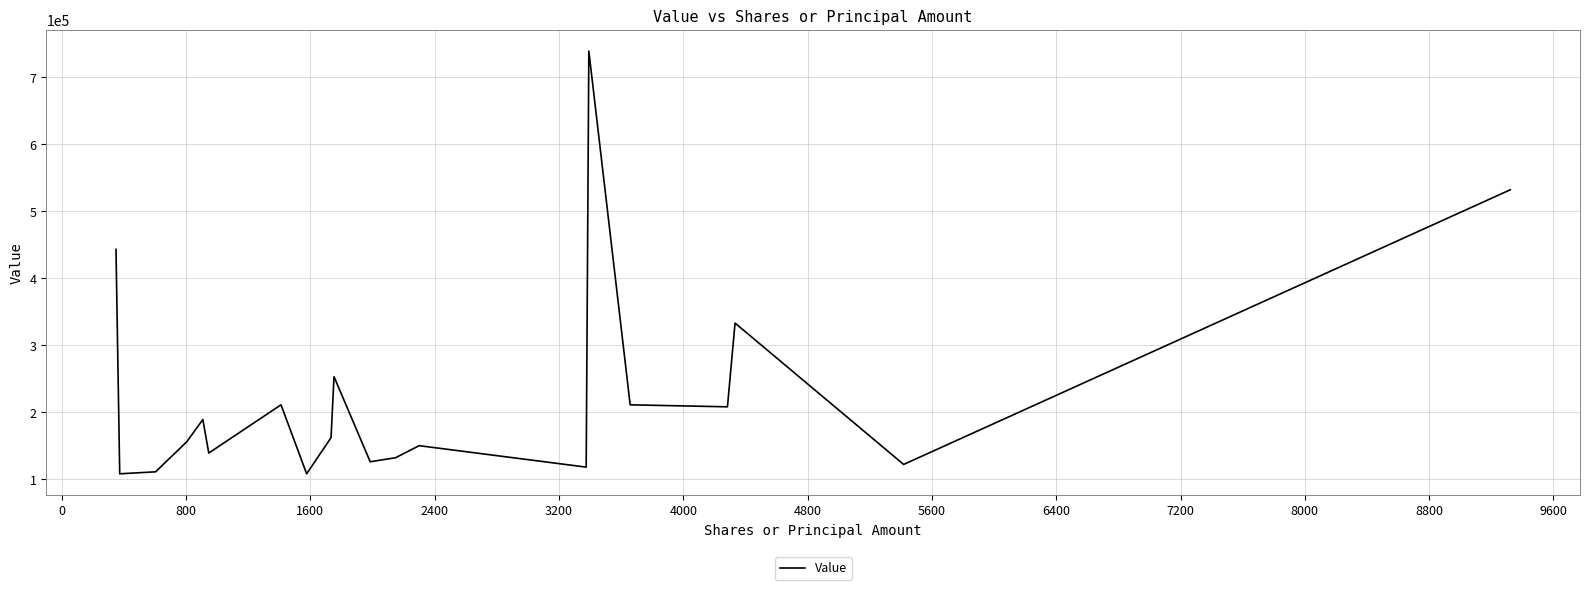

True or false: the data has more than 1 interior local peaks.

True